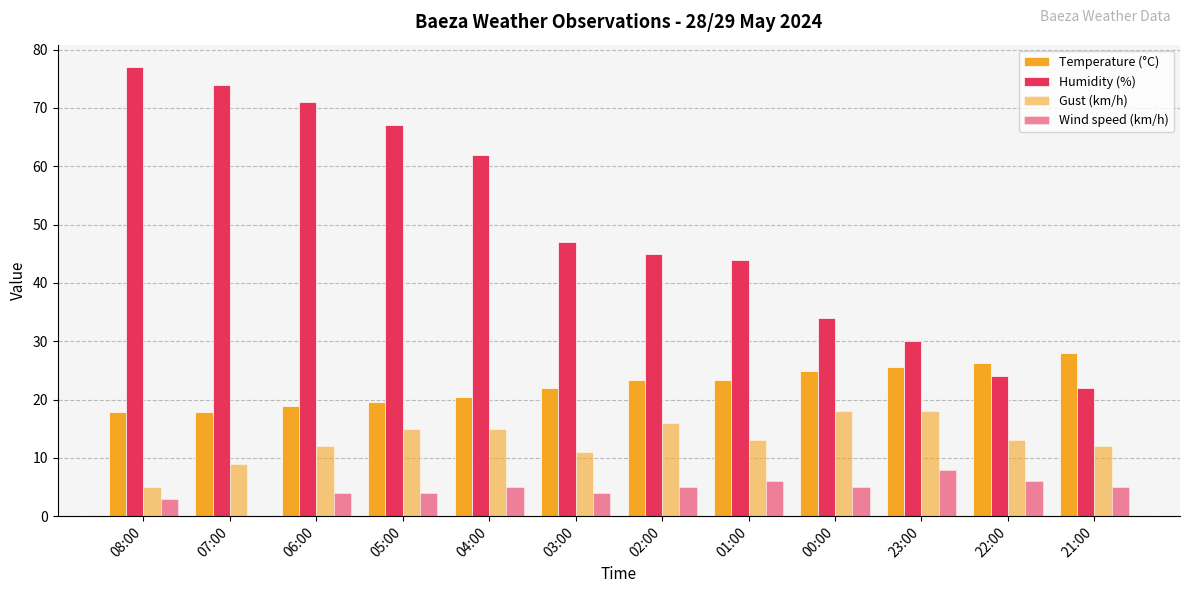

Which series has the largest total across all categories?

Humidity (%)